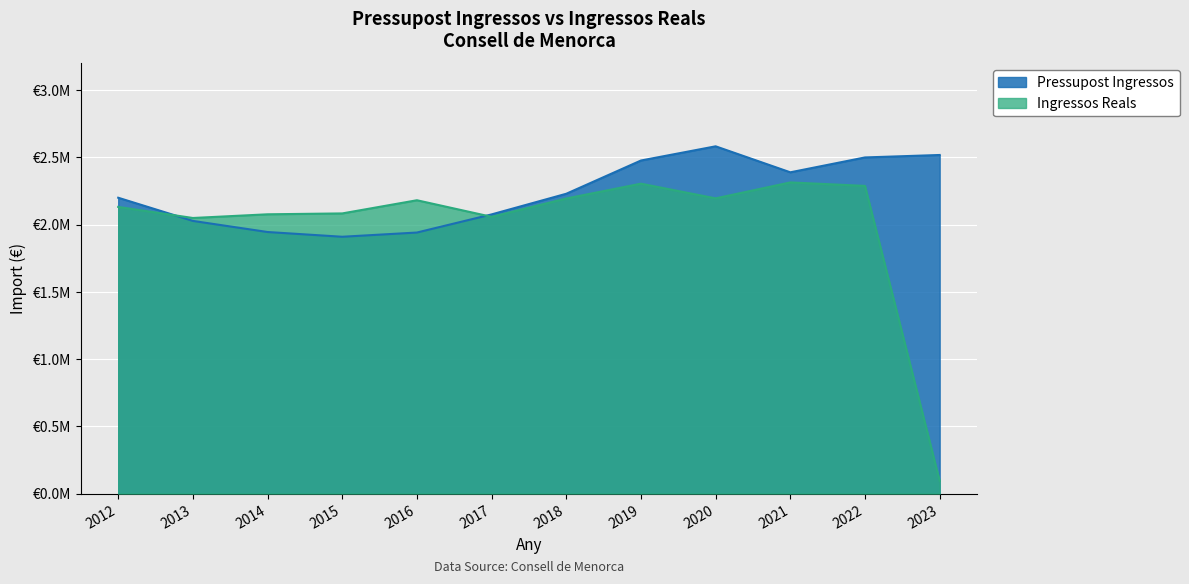

Is the value of Ingressos Reals at 2017 greater than the value of Pressupost Ingressos at 2012?

No